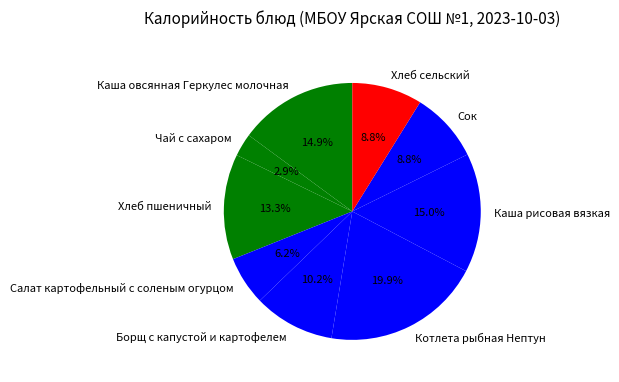

How many slices are in this pie chart?

9